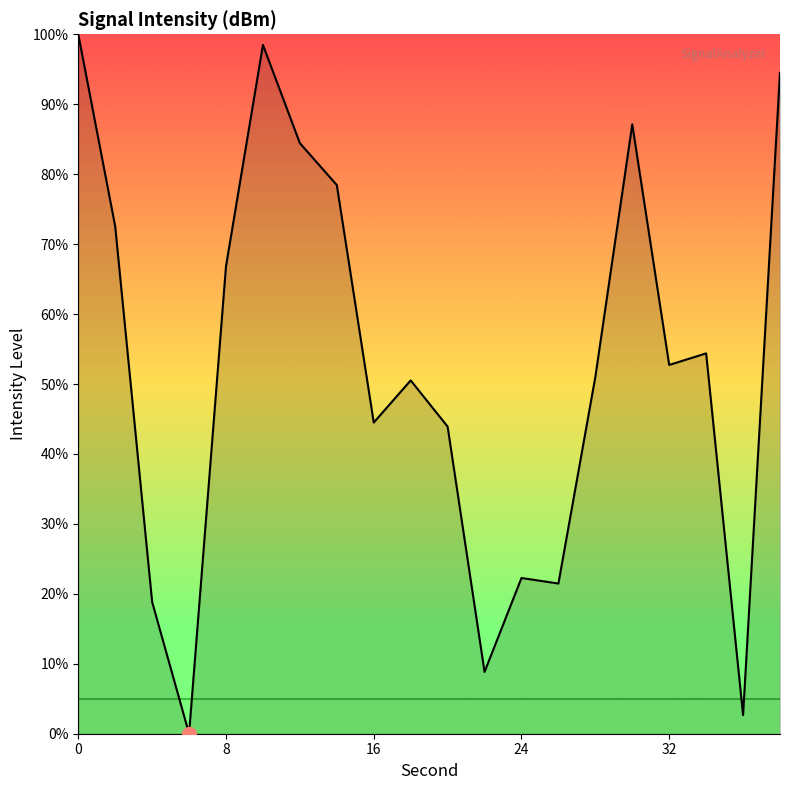

What is the maximum value shown in the chart?

100.0